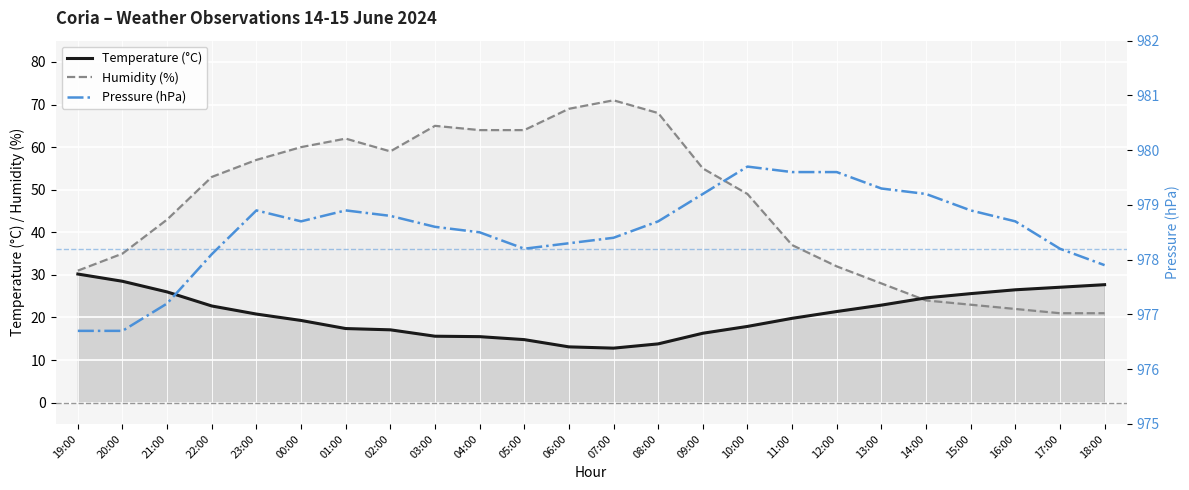

What is the approximate value of Temperature (°C) at 06:00?

13.1